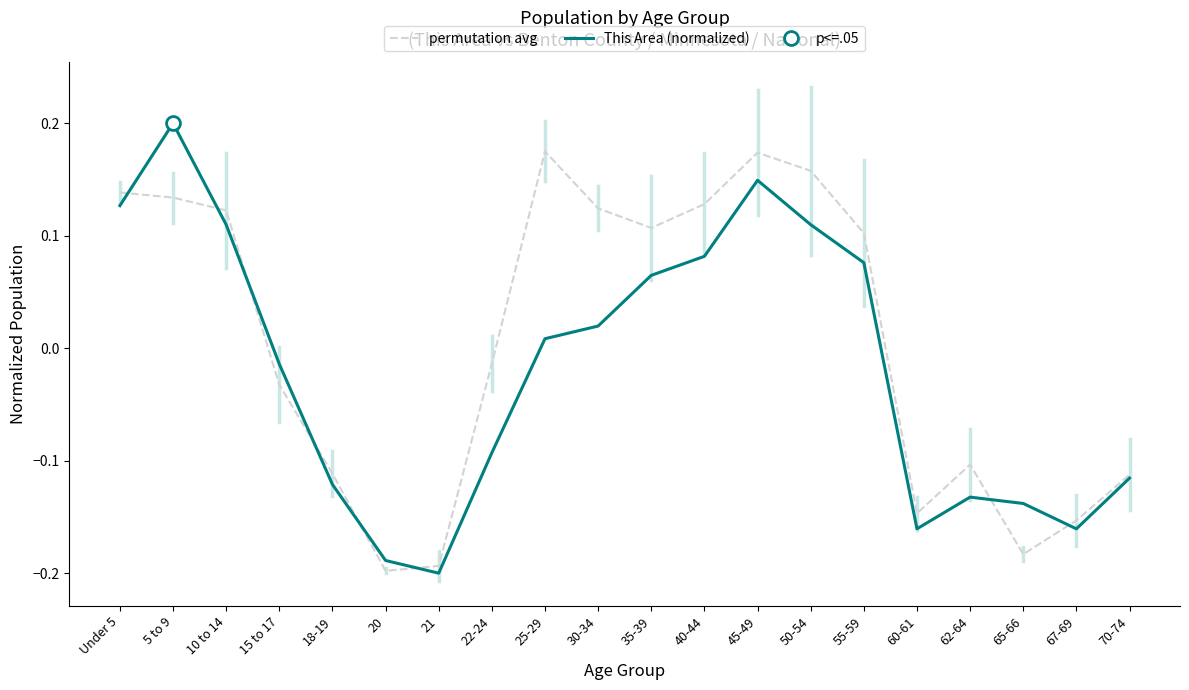

How many lines are shown in the chart?

2